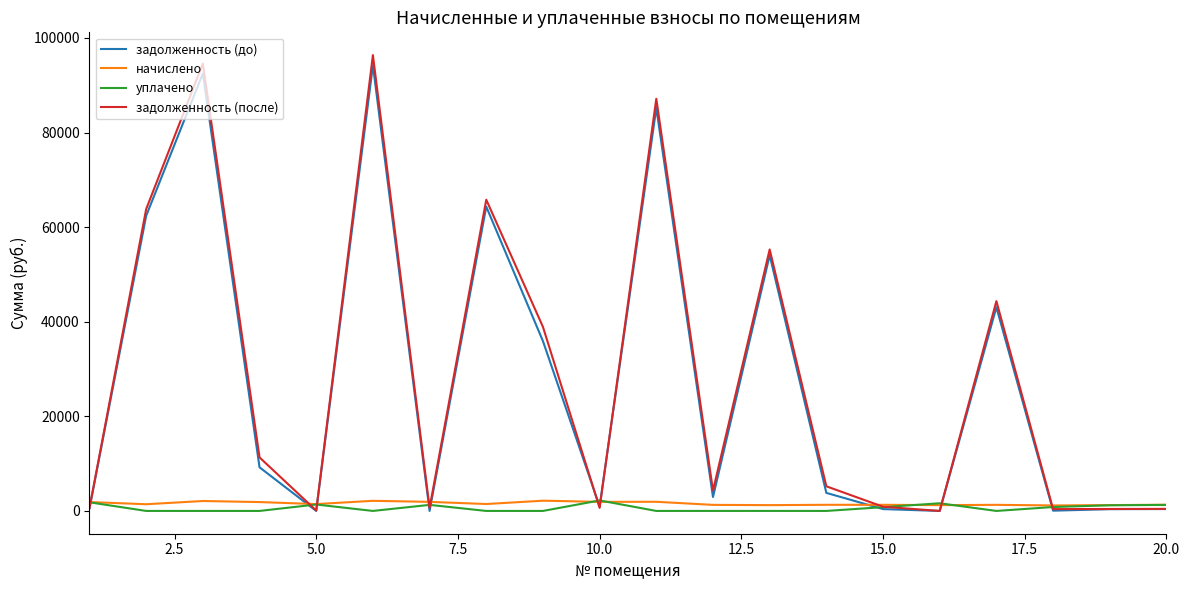

What is the maximum value shown in the chart?

96376.0